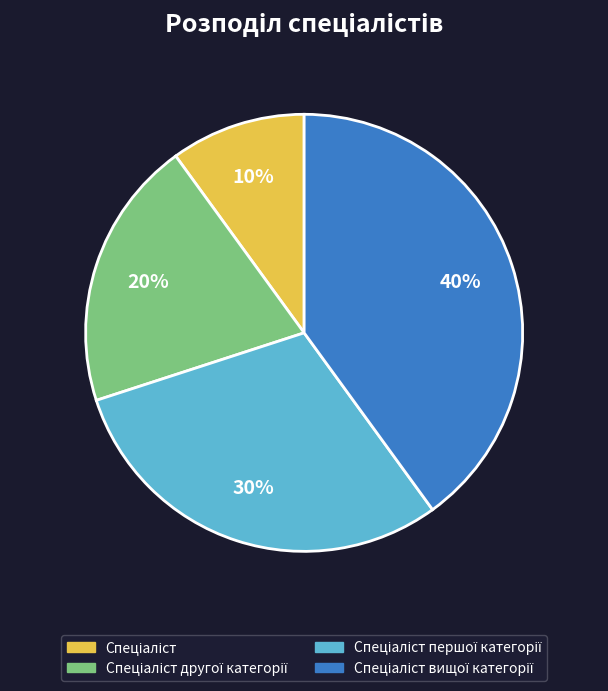

To the nearest percent, what is the difference between the largest and smallest slice percentages?

30%